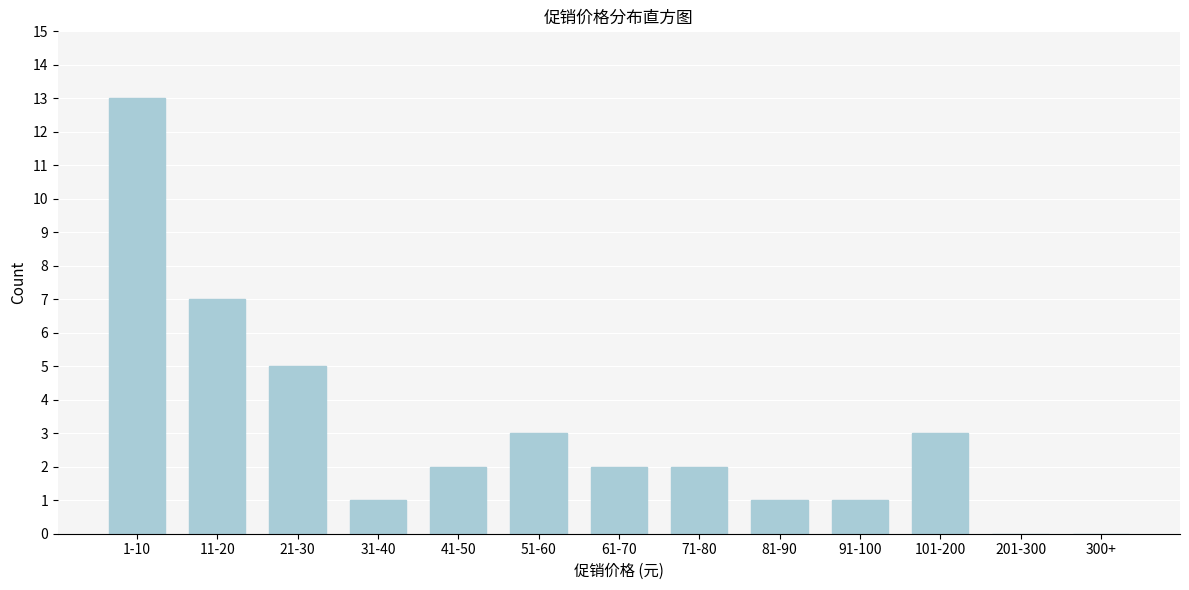

Reading left to right, extract all data points from this chart.

1-10=13	11-20=7	21-30=5	31-40=1	41-50=2	51-60=3	61-70=2	71-80=2	81-90=1	91-100=1	101-200=3	201-300=0	300+=0